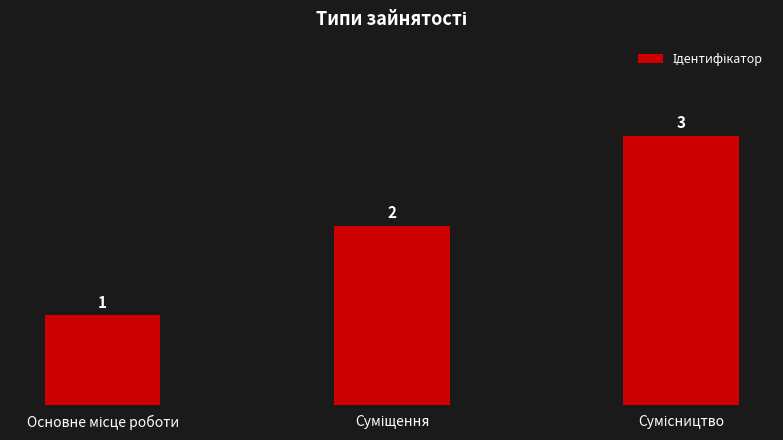

How many values are between 1 and 3?

3